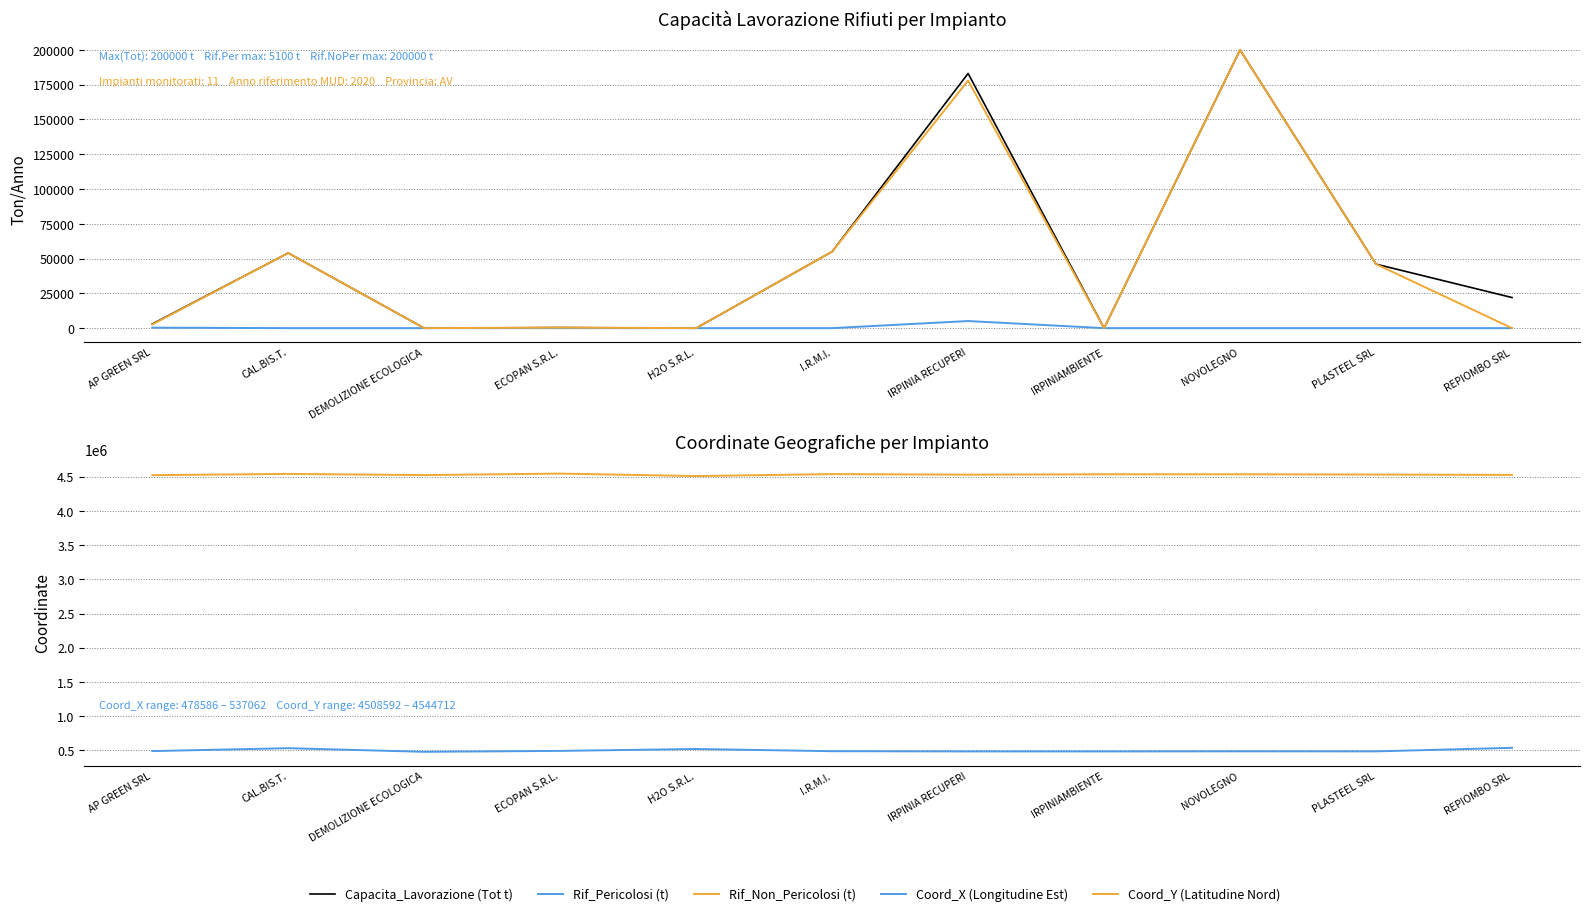

What is the sum of the Rif_Non_Pericolosi (t) values at ECOPAN S.R.L. and I.R.M.I.?

55400